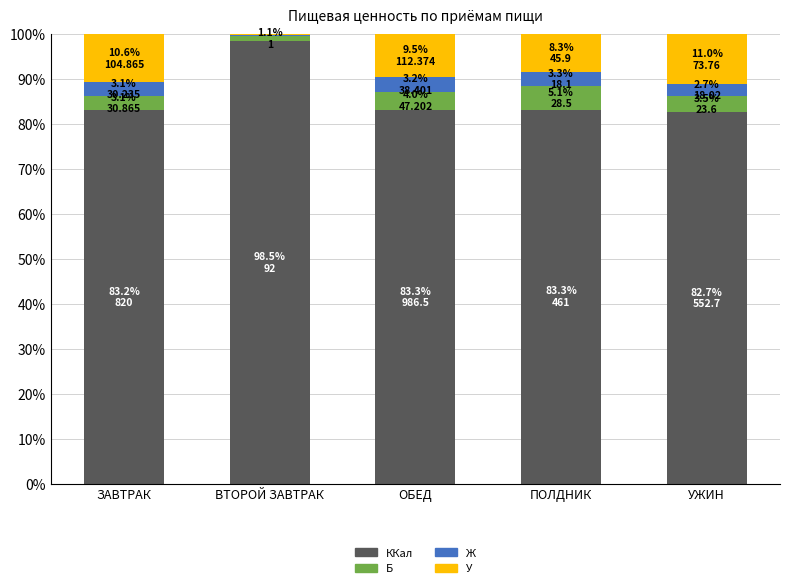

What is the sum of the ККал values at ПОЛДНИК and ЗАВТРАК?

166.5